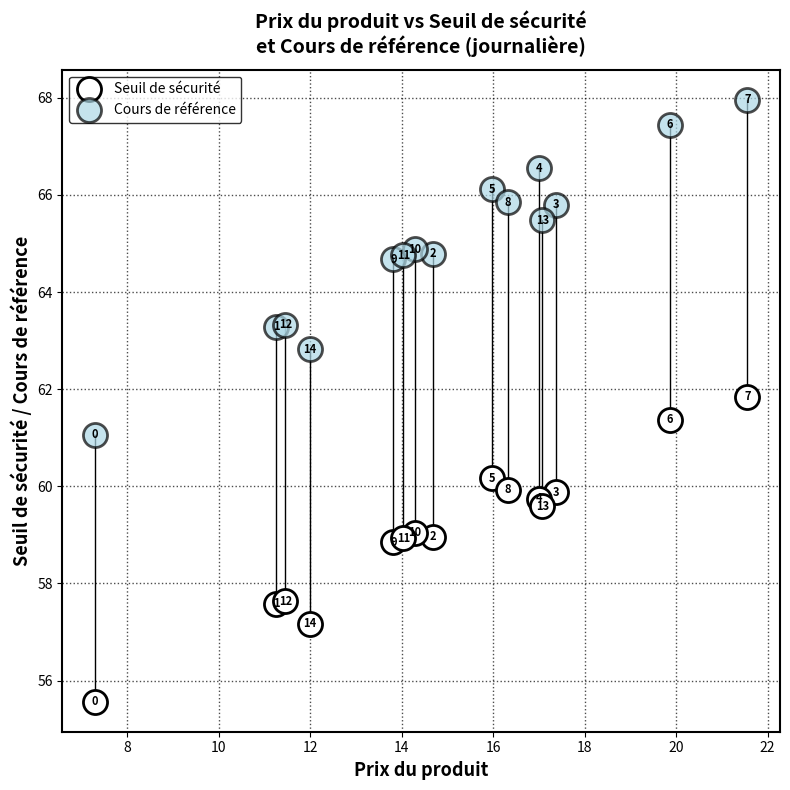

Which series reaches the maximum Y coordinate?

Cours de référence